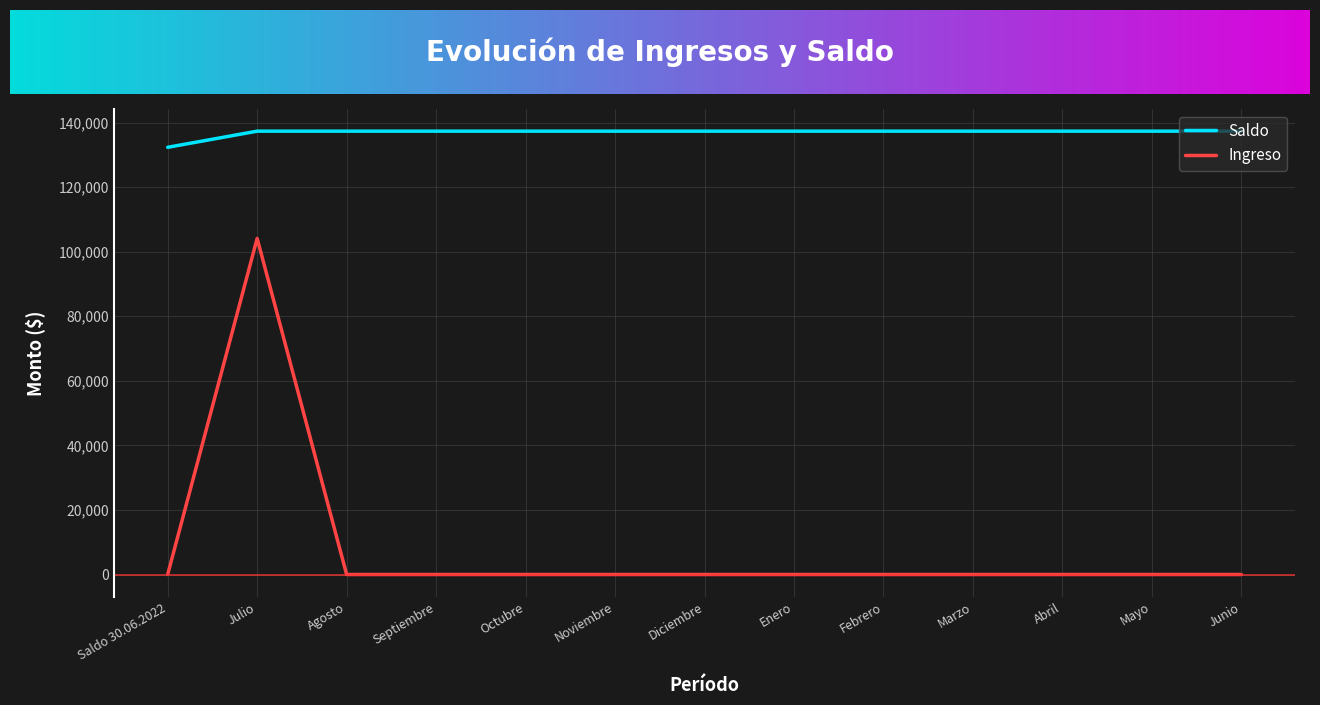

What is the approximate value of Saldo at Enero?

137319.2